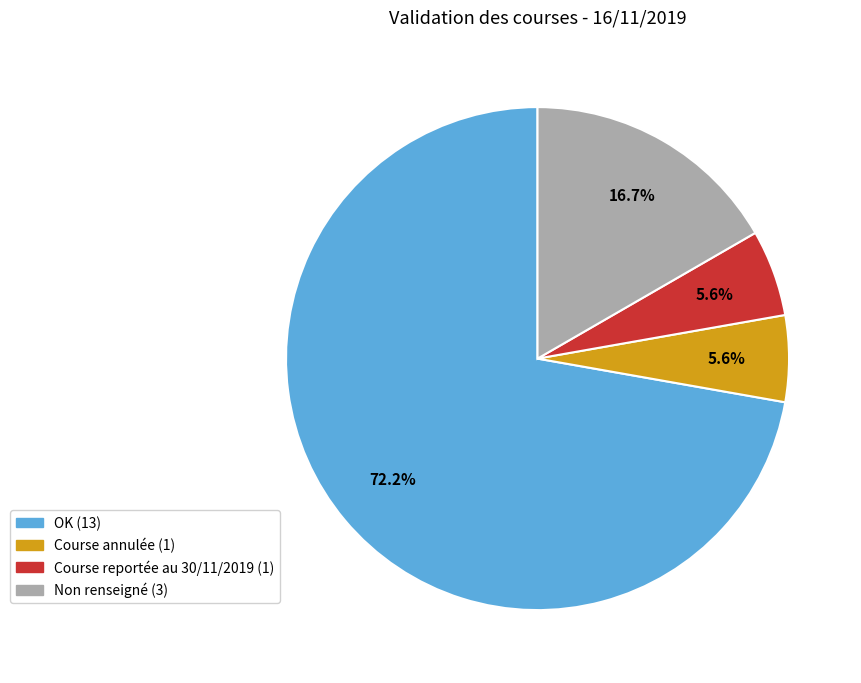

Is there any slice that represents more than half of the pie?

Yes